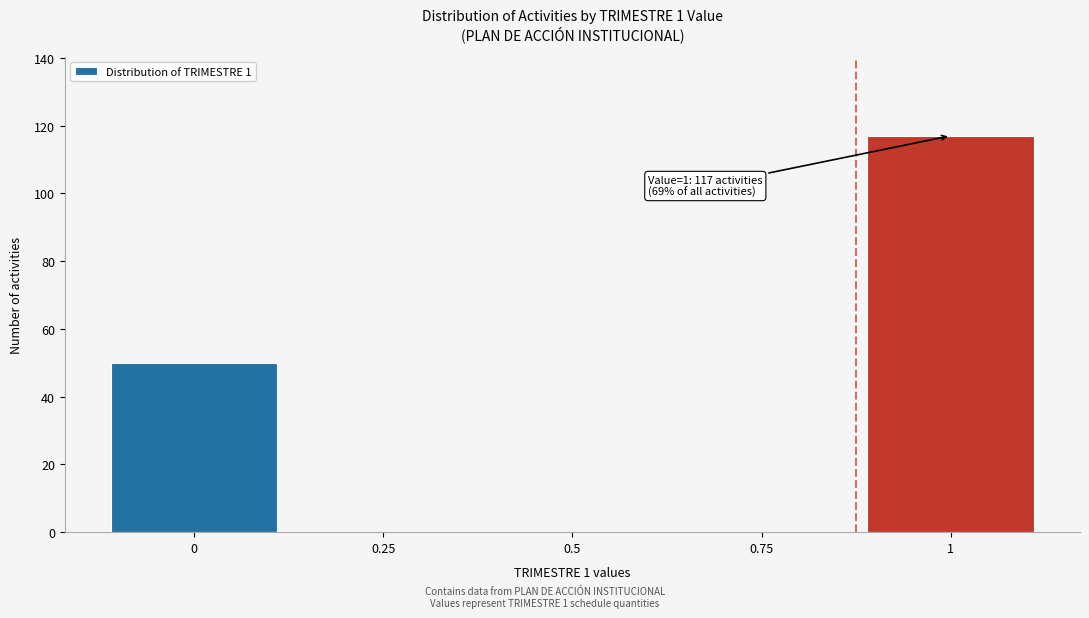

Which range on the x-axis has the tallest bar?

0.875 to 1.125